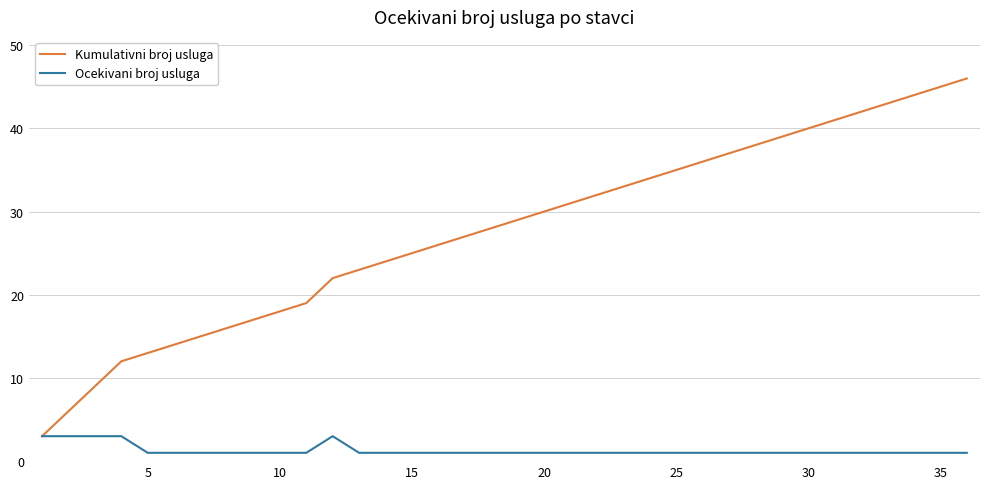

Reading left to right, transcribe all the data shown in this chart.

Kumulativni broj usluga: 3	6	9	12	13	14	15	16	17	18	19	22	23	24	25	26	27	28	29	30	31	32	33	34	35	36	37	38	39	40	41	42	43	44	45	46
Ocekivani broj usluga: 3	3	3	3	1	1	1	1	1	1	1	3	1	1	1	1	1	1	1	1	1	1	1	1	1	1	1	1	1	1	1	1	1	1	1	1